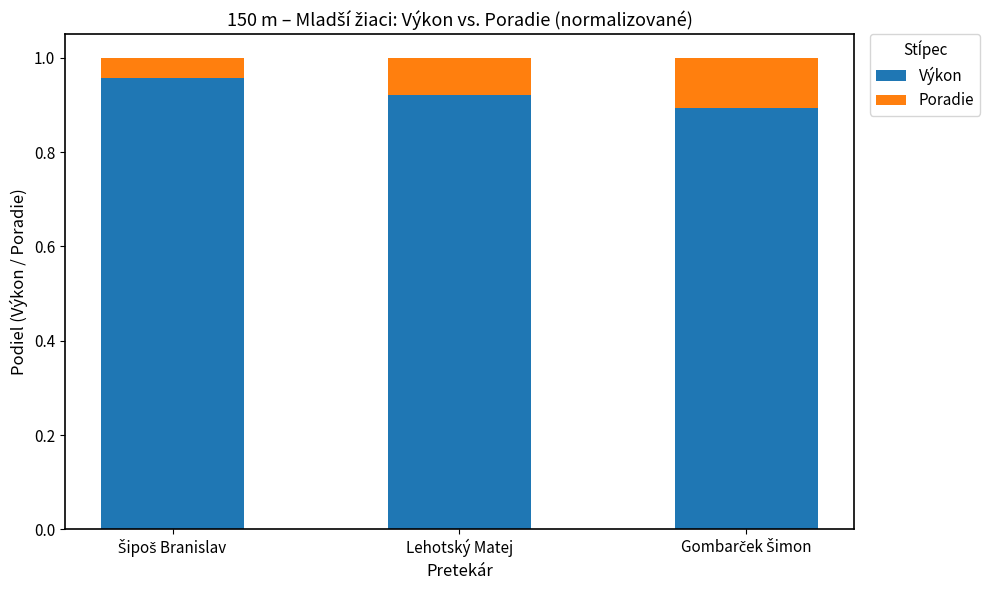

How many Výkon values are between 0 and 1?

3